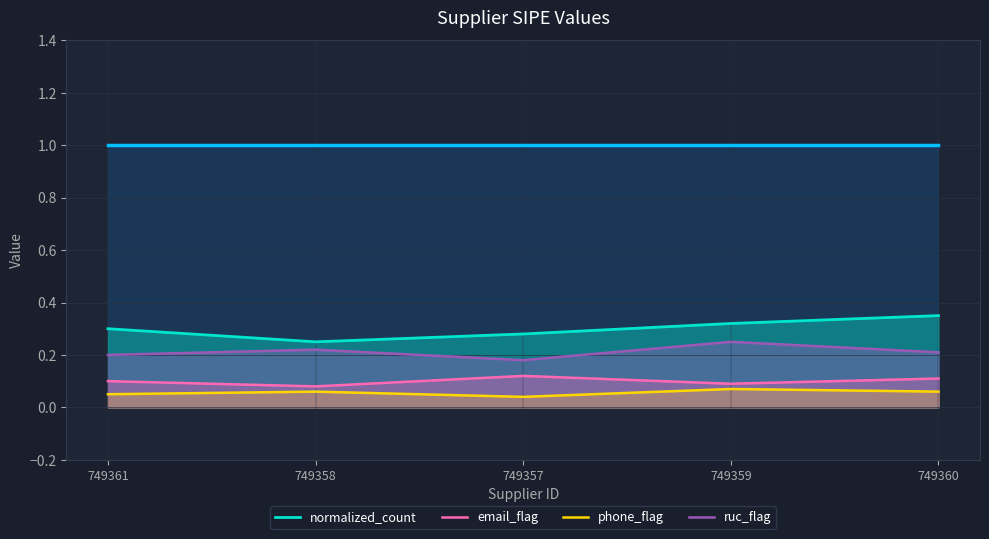

Which series has the largest total across all categories?

normalized_count